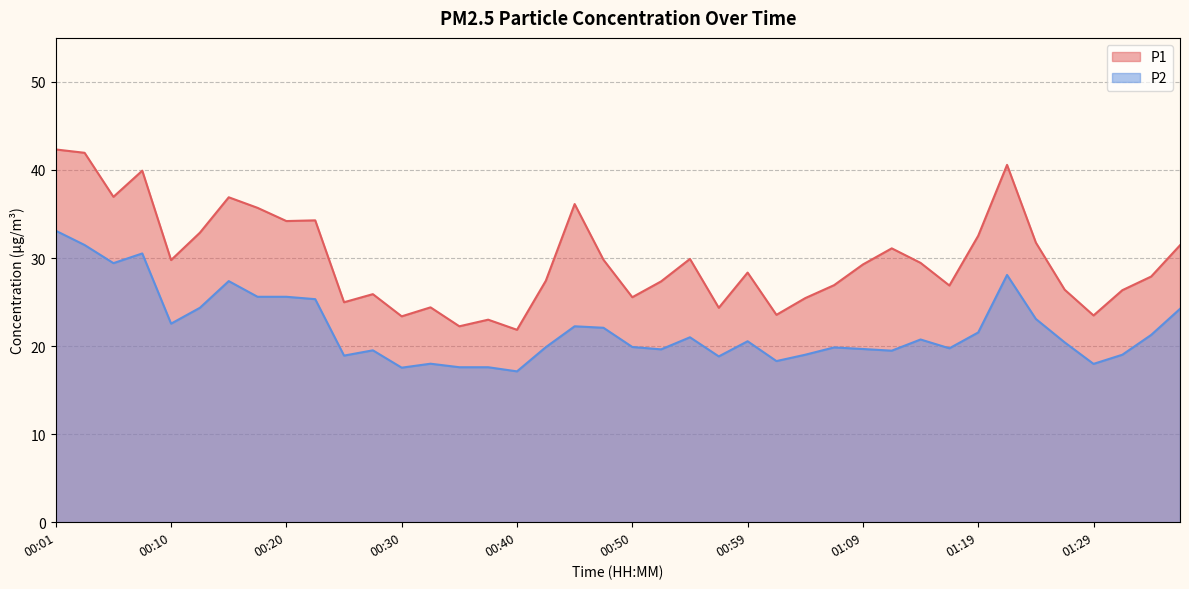

List the series in order of their peak value, highest first.

P1, P2